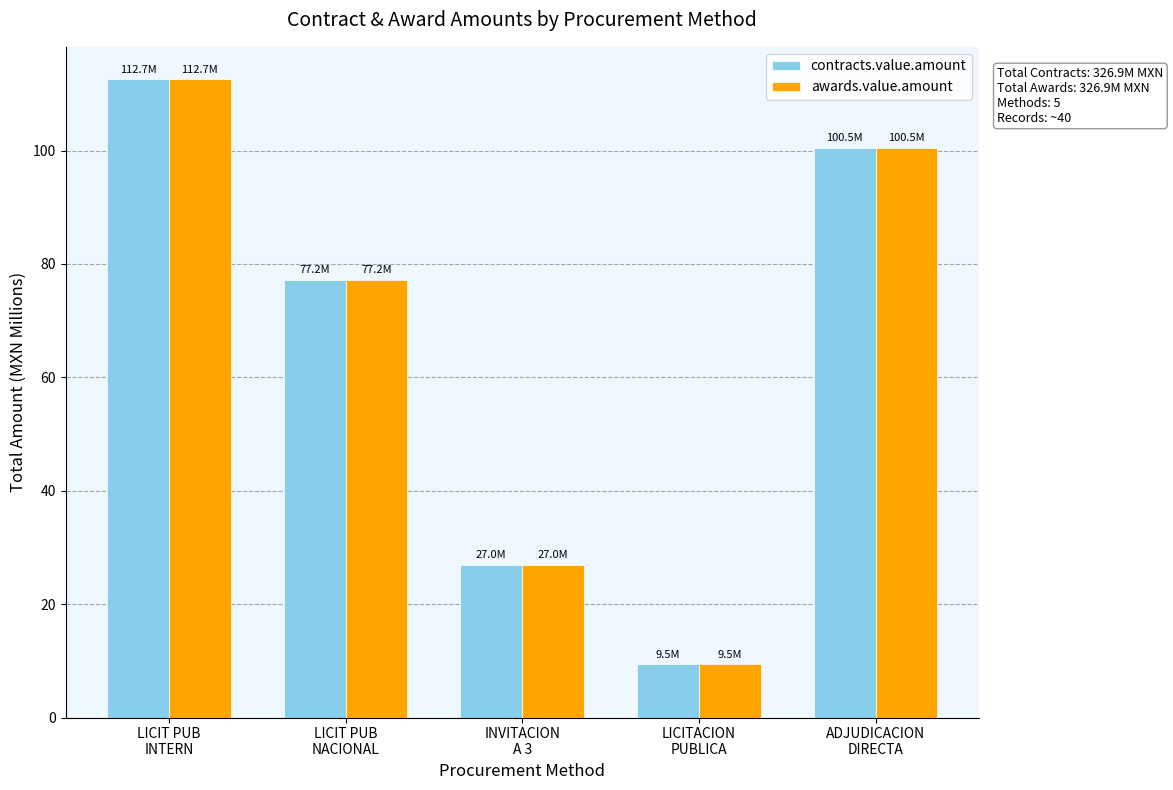

What is the lowest value of the contracts.value.amount series?

9.5